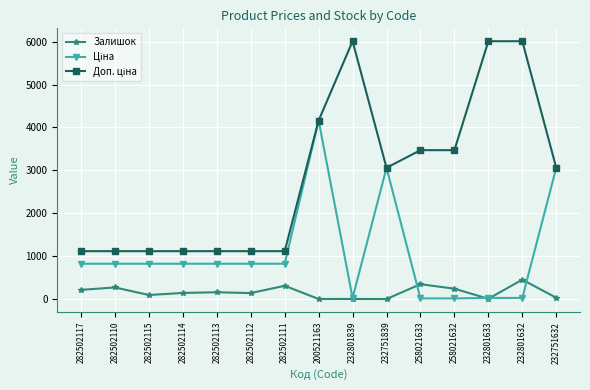

Is it true that Залишок equals 2.0 at 200521163?

True